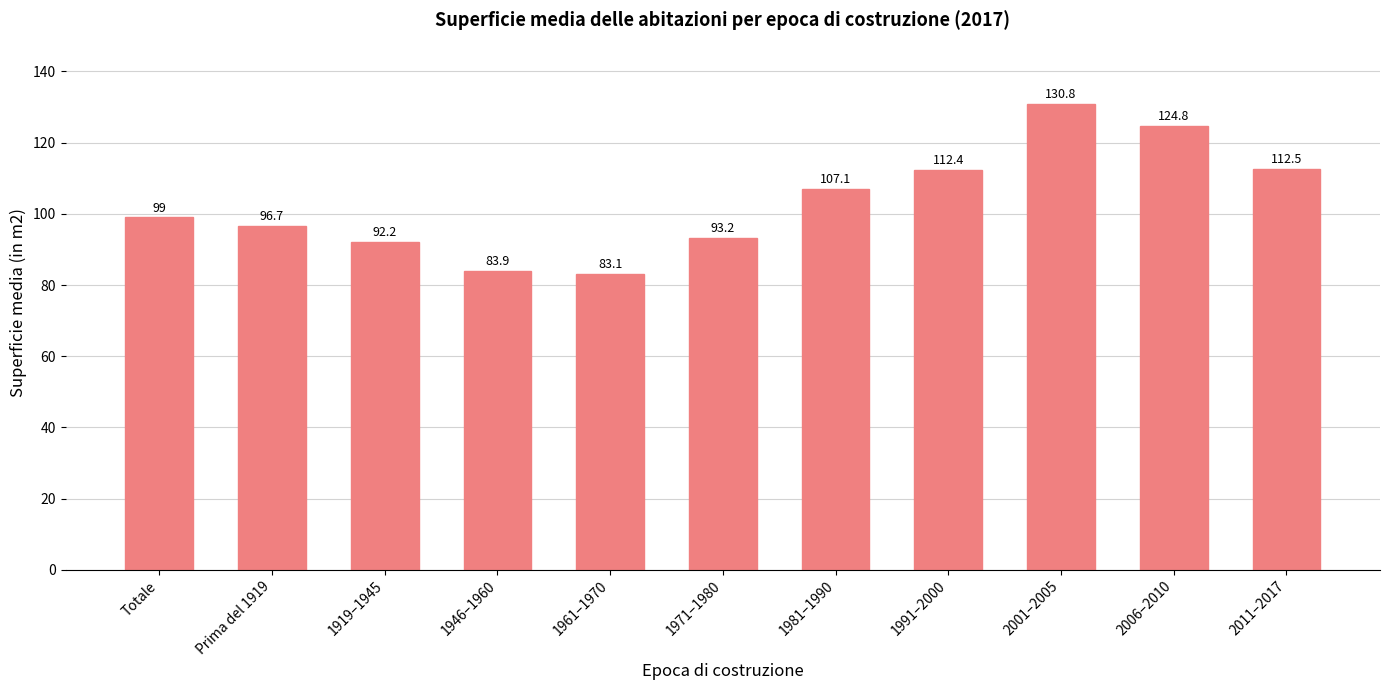

What is the smallest value displayed?

83.1